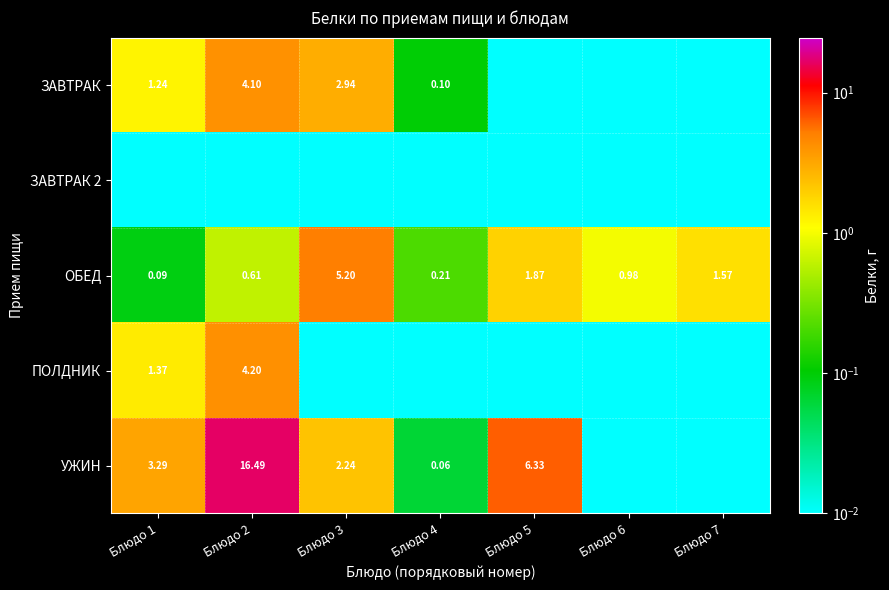

Where is ПОЛДНИК nearest to the value 2?

Блюдо 1